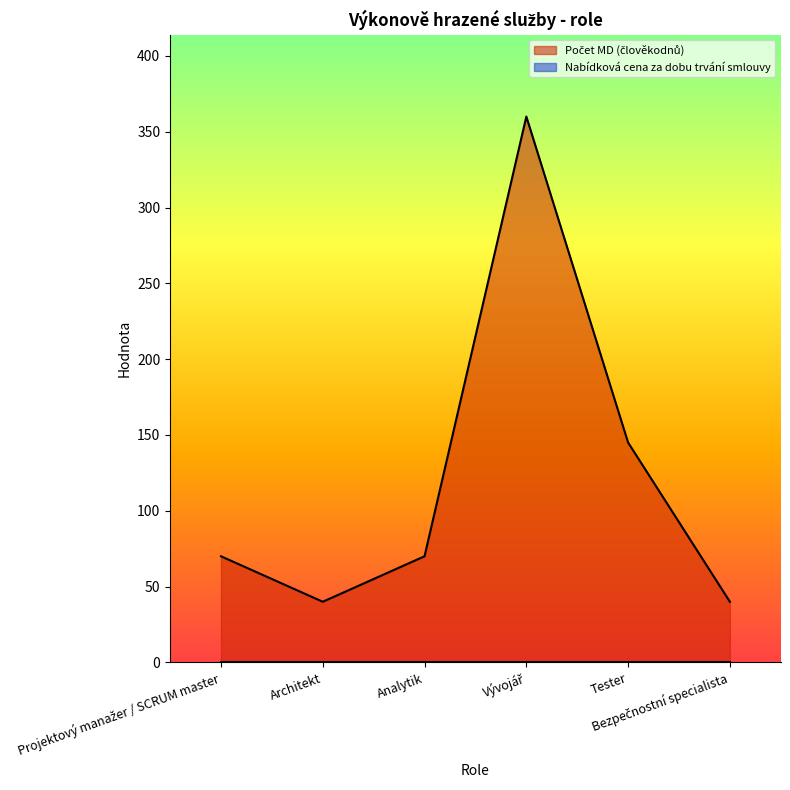

What is the label of the 4th point from the left?

Vývojář